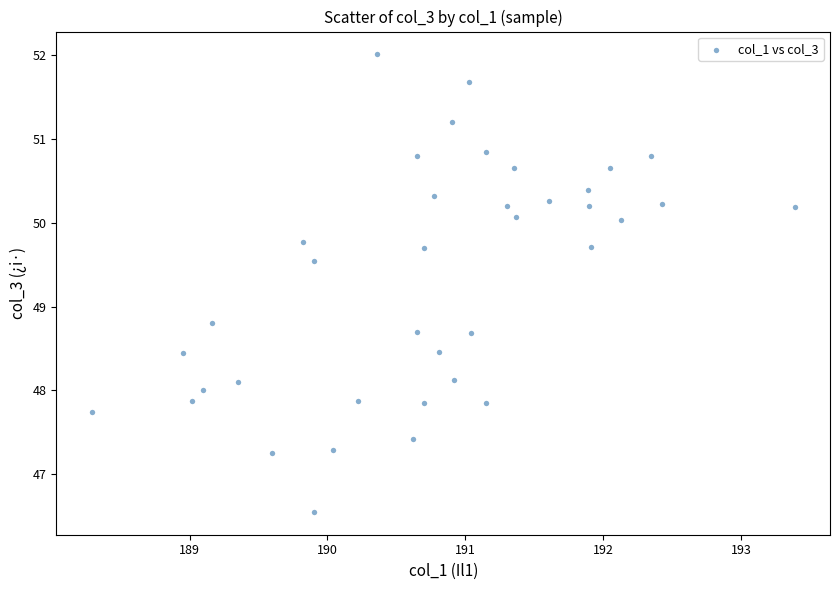

What is the range of Y values (max minus min)?

5.5